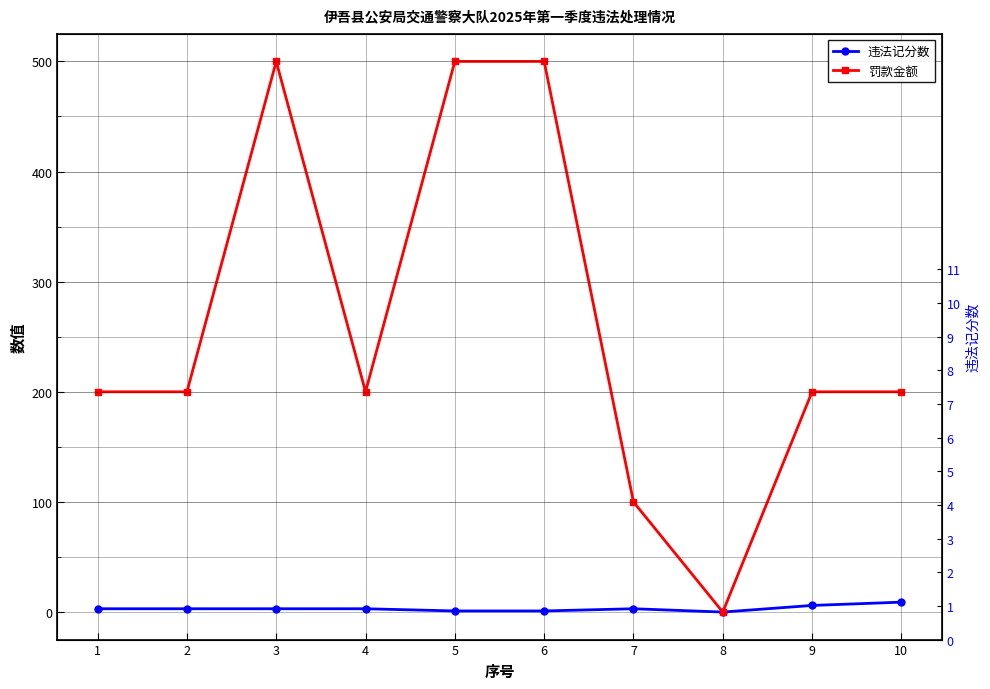

What is the greatest value displayed?

500